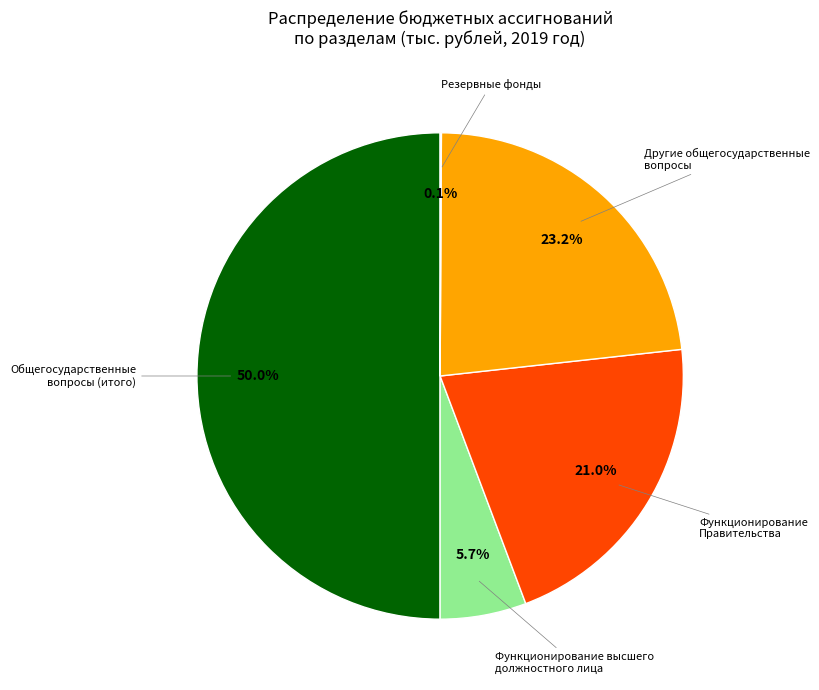

Does Функционирование Правительства account for over 50% of the chart?

No